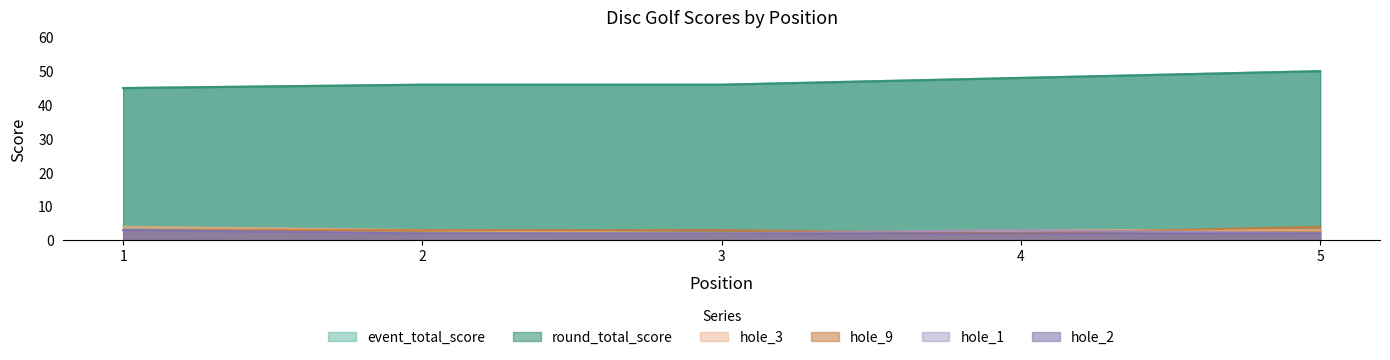

What is the approximate value of hole_3 at 4?

3